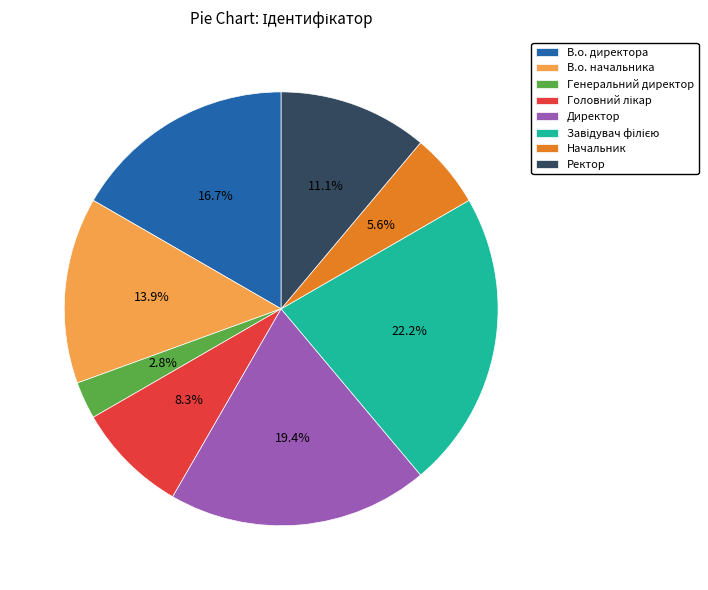

What is the ratio of the value at Директор to the value at В.о. начальника?

1.4